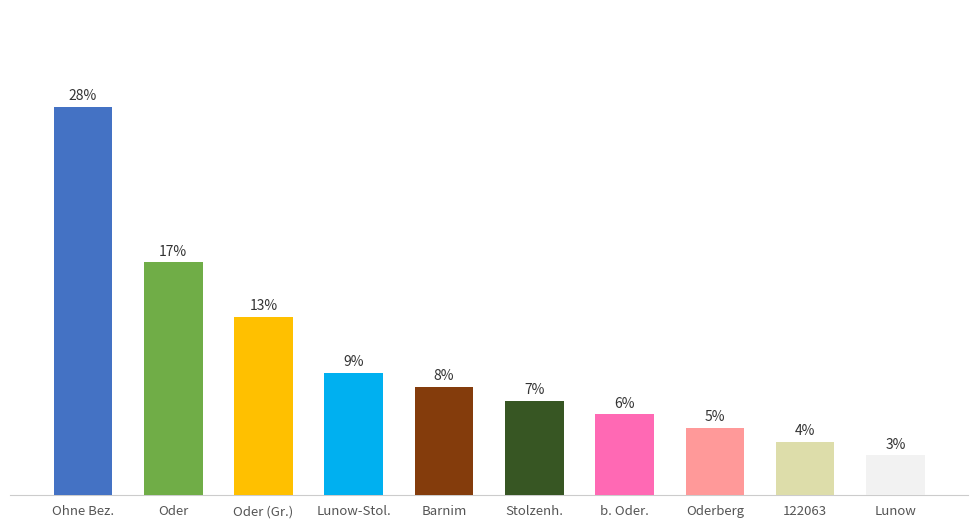

What is the label of the 1st bar from the right?

Lunow